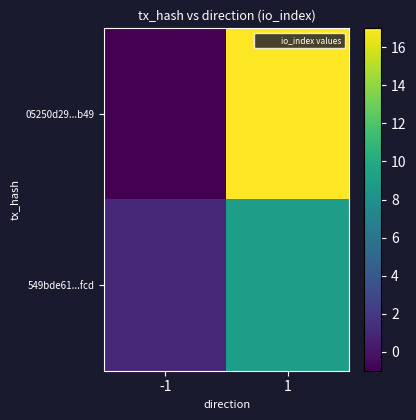

Which series has the largest total across all categories?

05250d29...b49